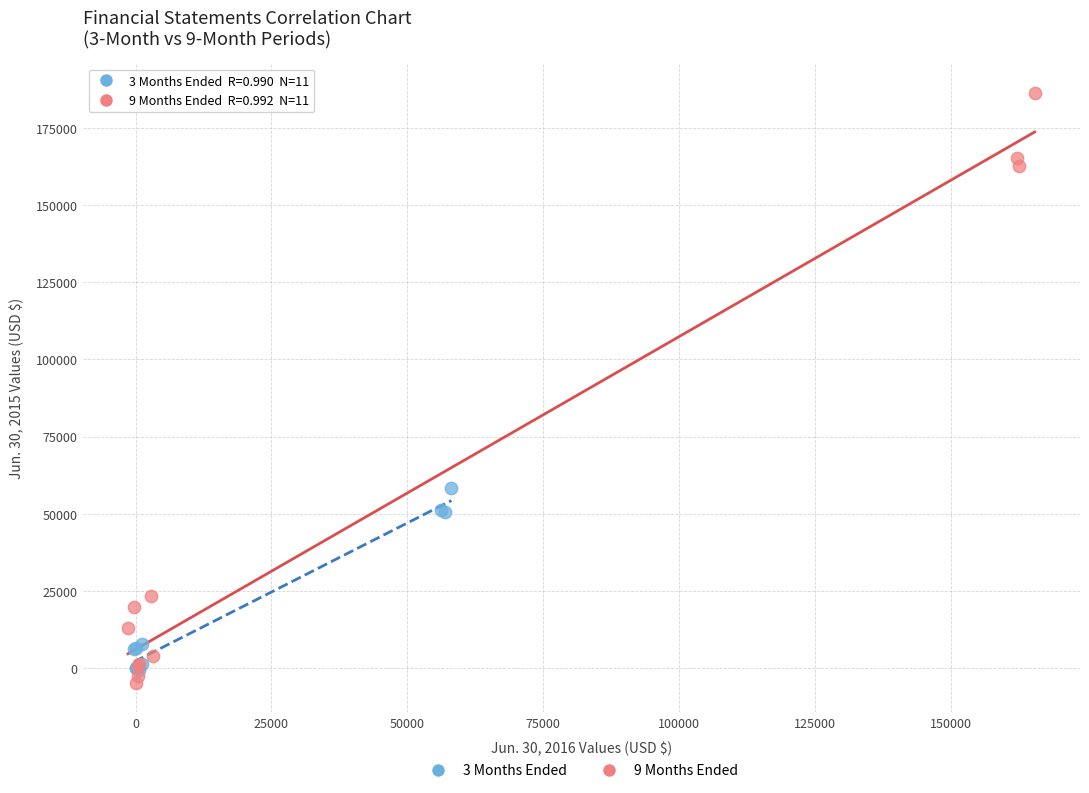

Which series has the widest spread of Y values?

9 Months Ended